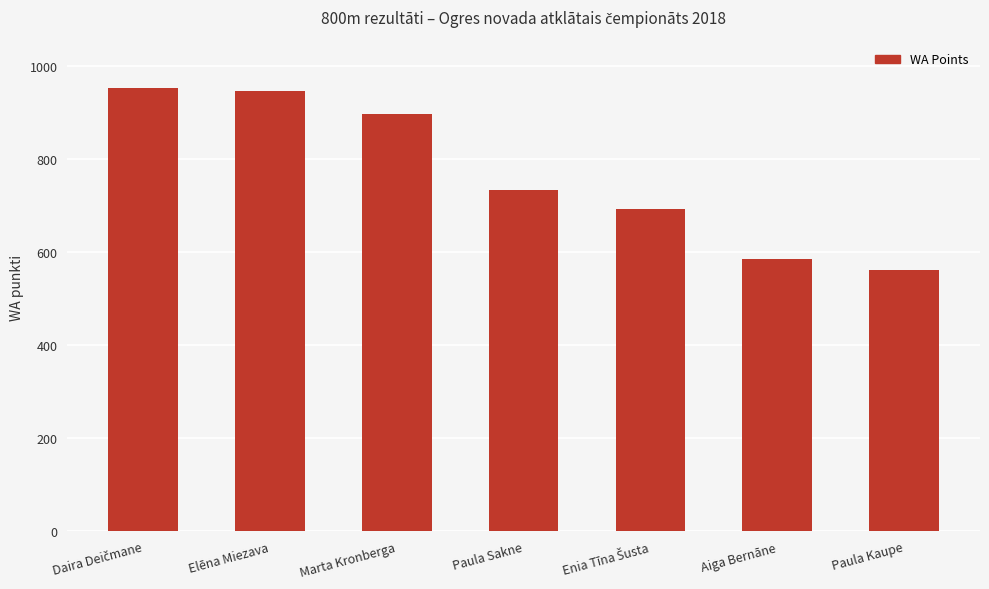

What is the difference between the maximum and minimum values?

390